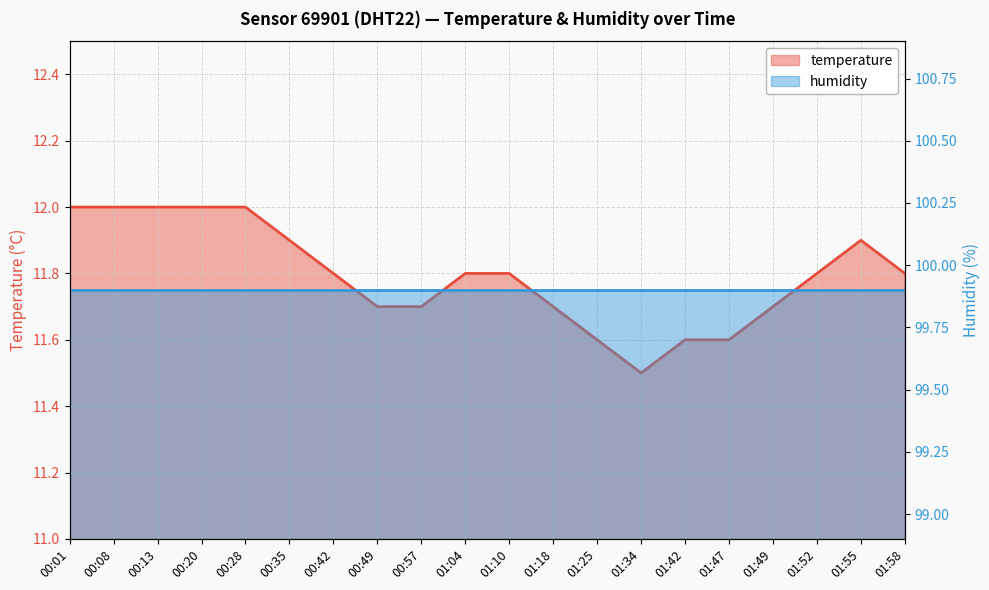

Which has a higher value, 01:55 or 00:01?

00:01